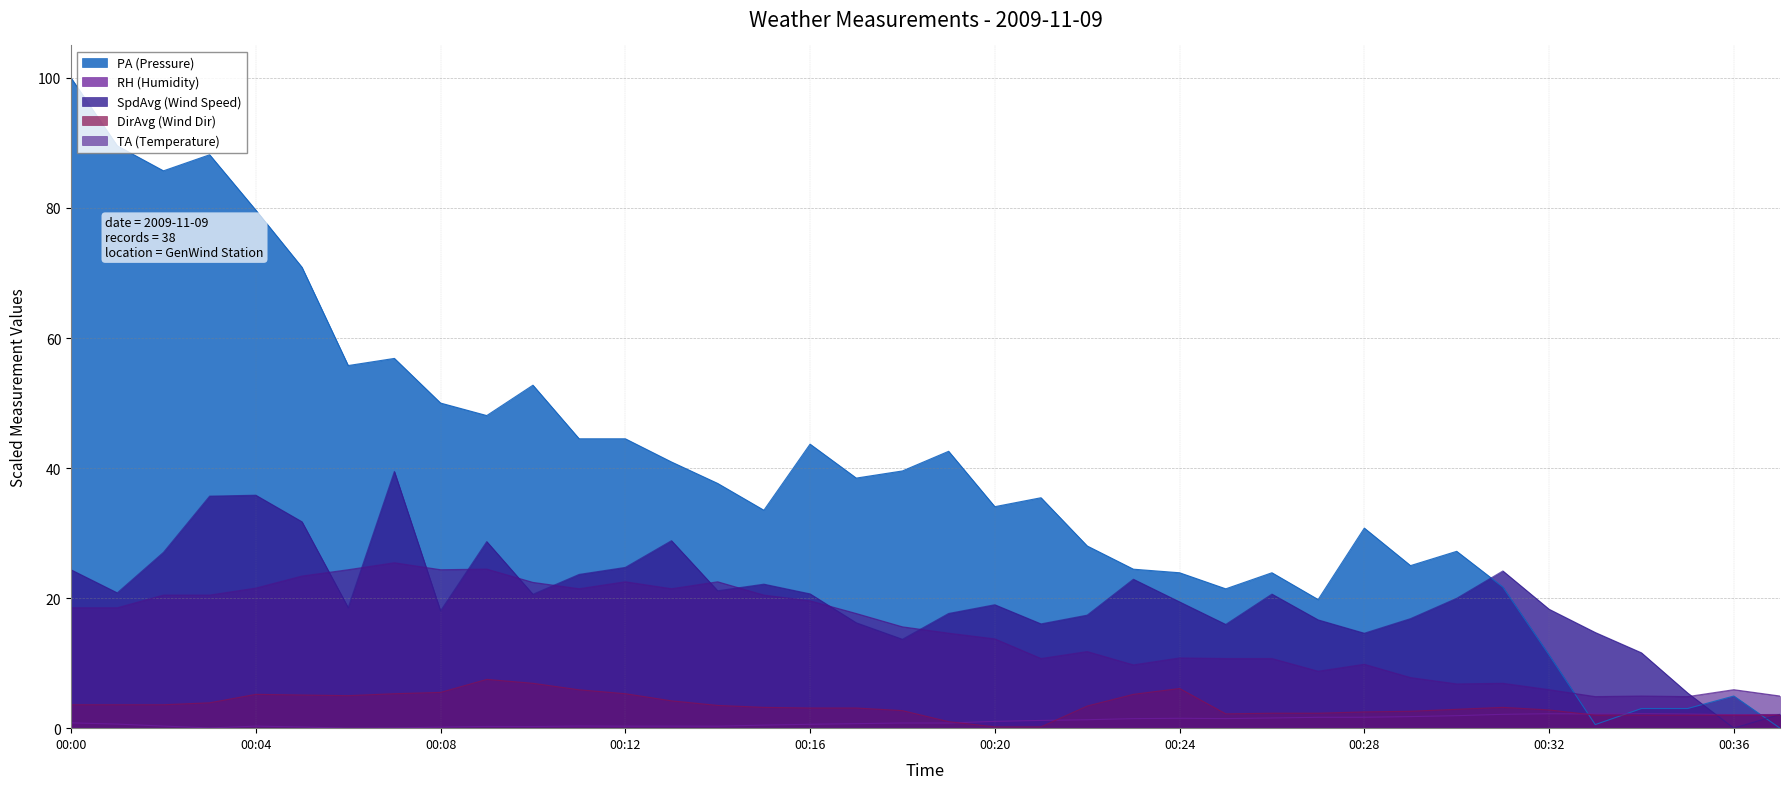

At how many categories does at least one series exceed 34?

21